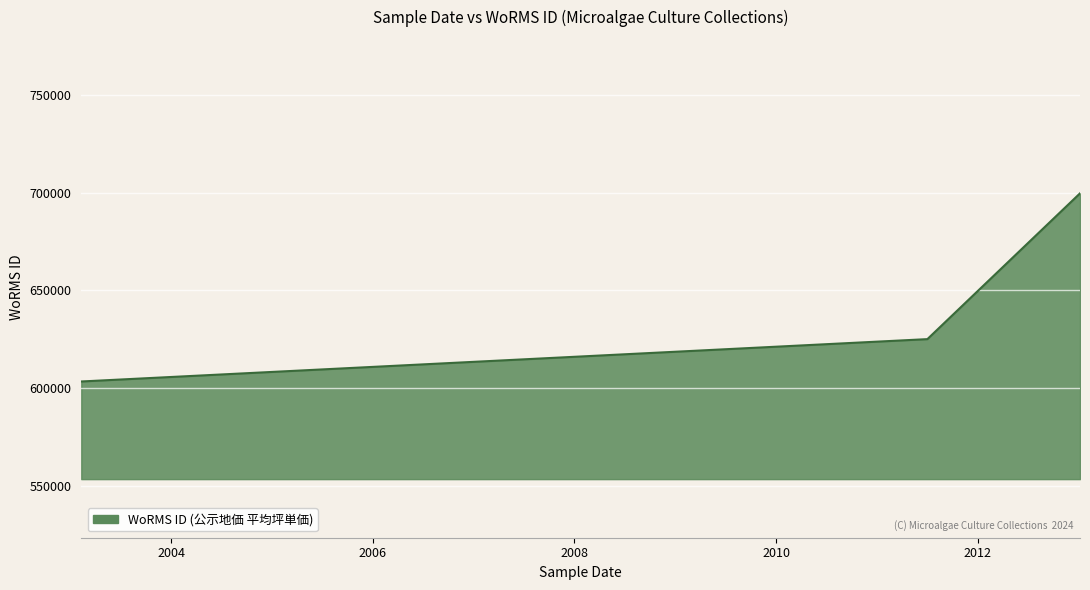

What is the greatest value displayed?

699623